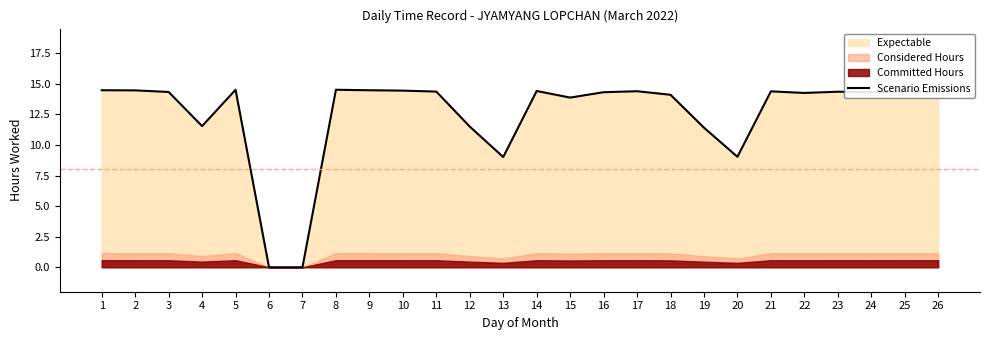

What is the difference between the maximum and minimum values?

14.5